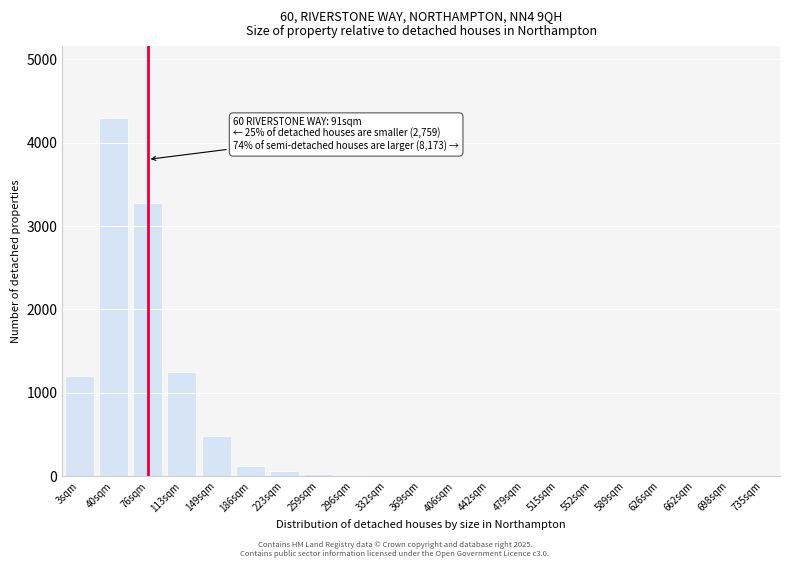

Which has a higher value, 186sqm or 515sqm?

186sqm